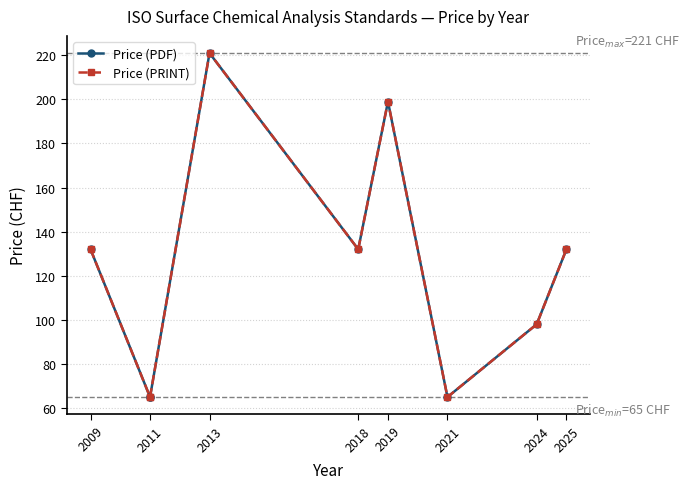

The Price (PDF) series shows 237 at 2025. True or false?

False